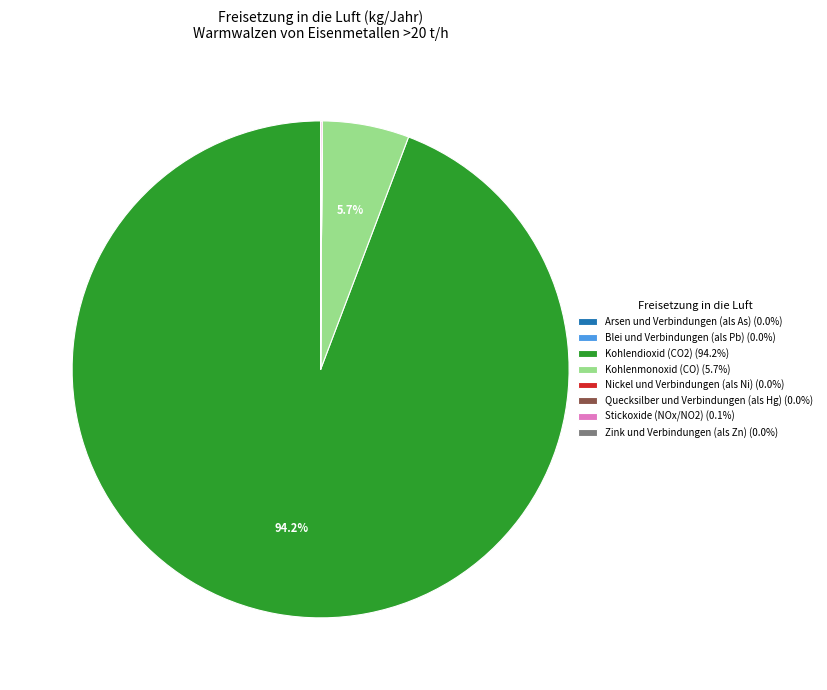

Does any single category account for the majority?

Yes